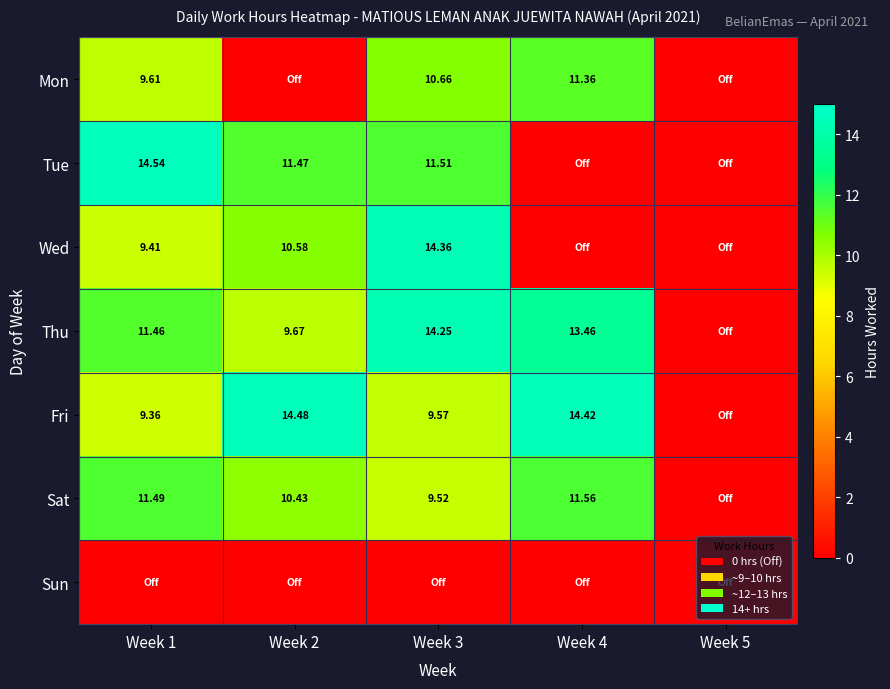

Between Week 3 and Week 5, which is larger?

Week 3